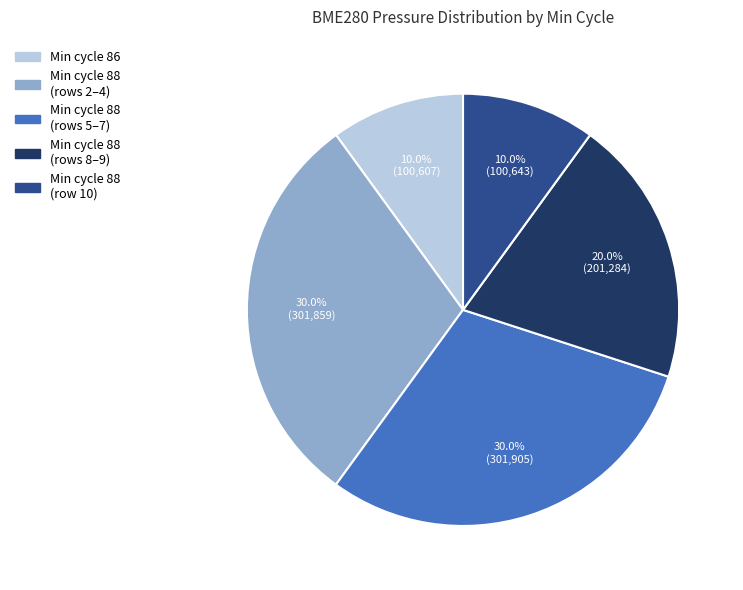

Does any single category account for the majority?

No